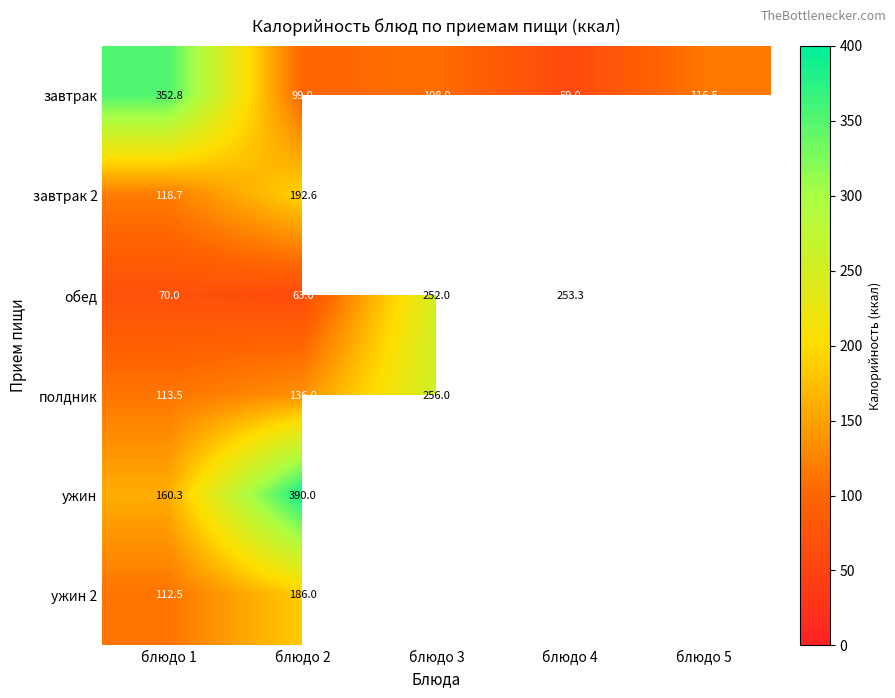

The value of завтрак at блюдо 2 is 26.9. True or false?

False